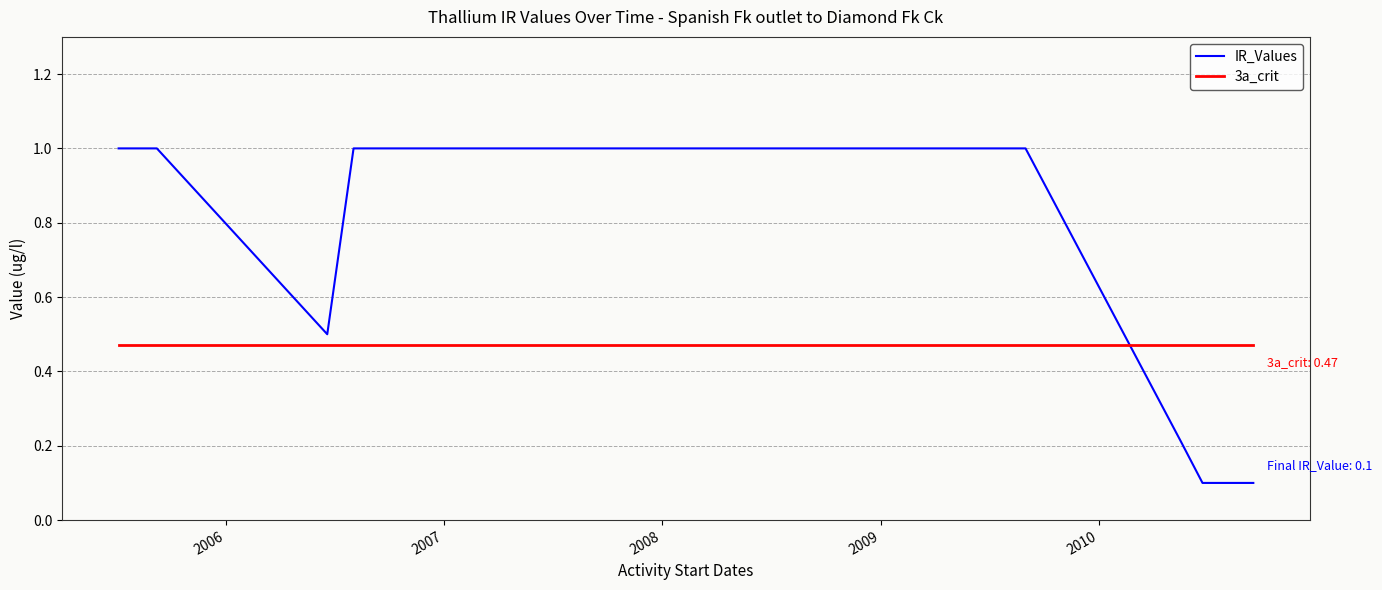

True or false: IR_Values and 3a_crit intersect in this chart.

True